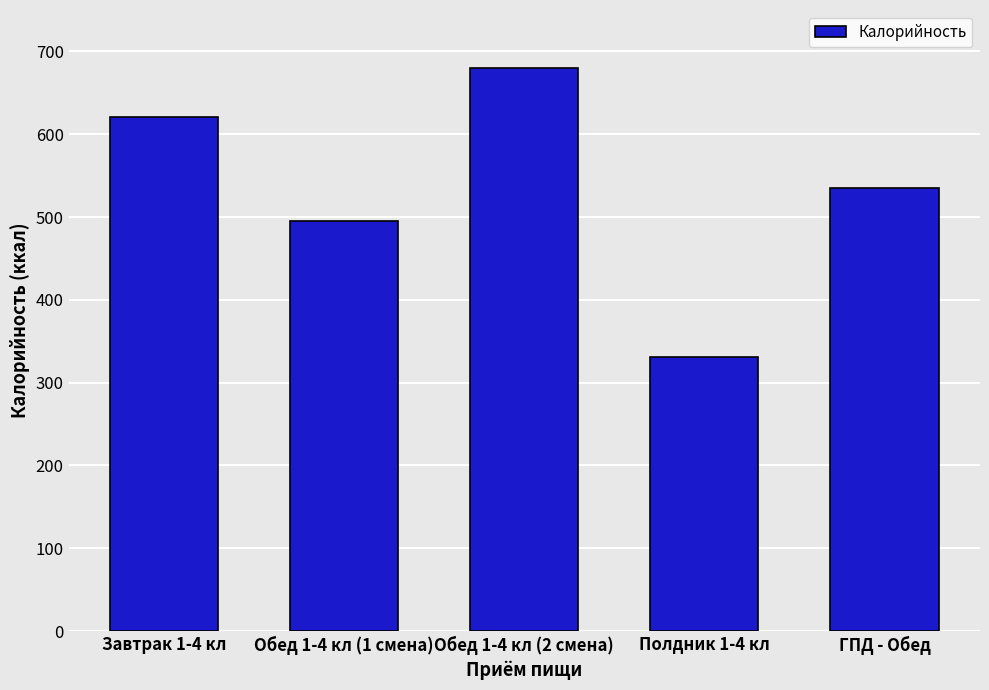

Reading left to right, list all the values displayed in this chart.

Завтрак 1-4 кл=620.4	Обед 1-4 кл (1 смена)=495.4	Обед 1-4 кл (2 смена)=679.4	Полдник 1-4 кл=330.5	ГПД - Обед=535.4